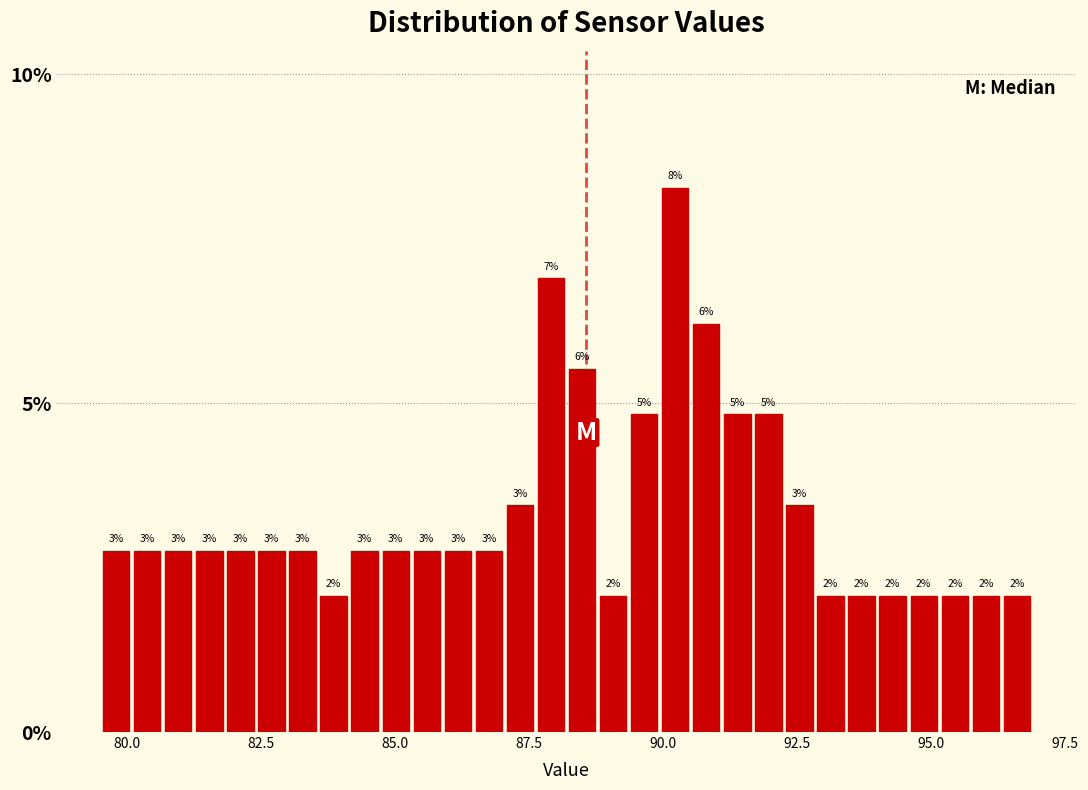

Around what value on the x-axis is the tallest bar? Give the approximate position of its centre, as read against the axis.

90.0